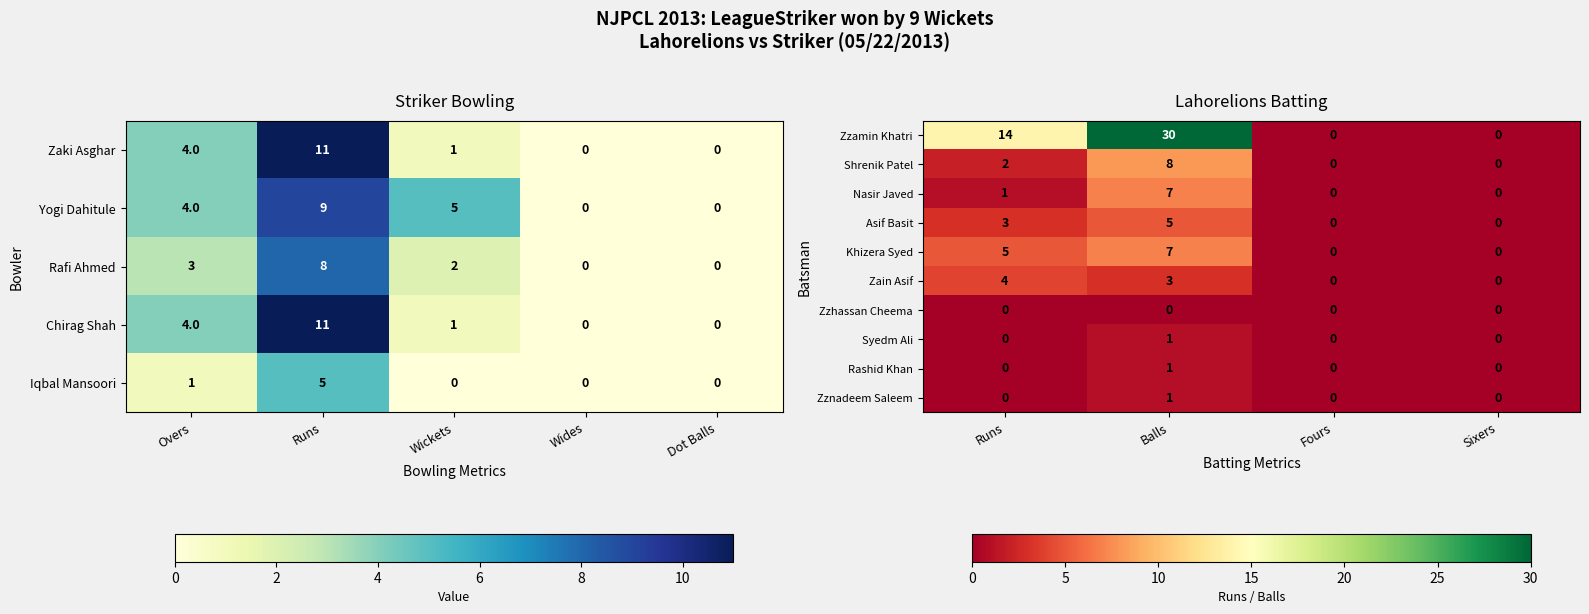

At how many categories does at least one series exceed 27?

1